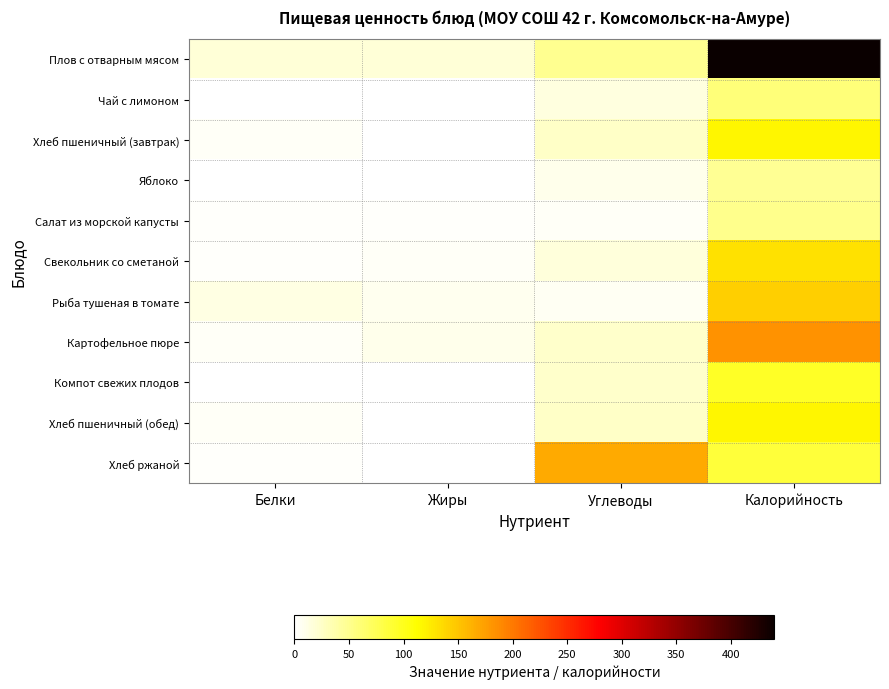

Which series has the largest total across all categories?

Плов с отварным мясом